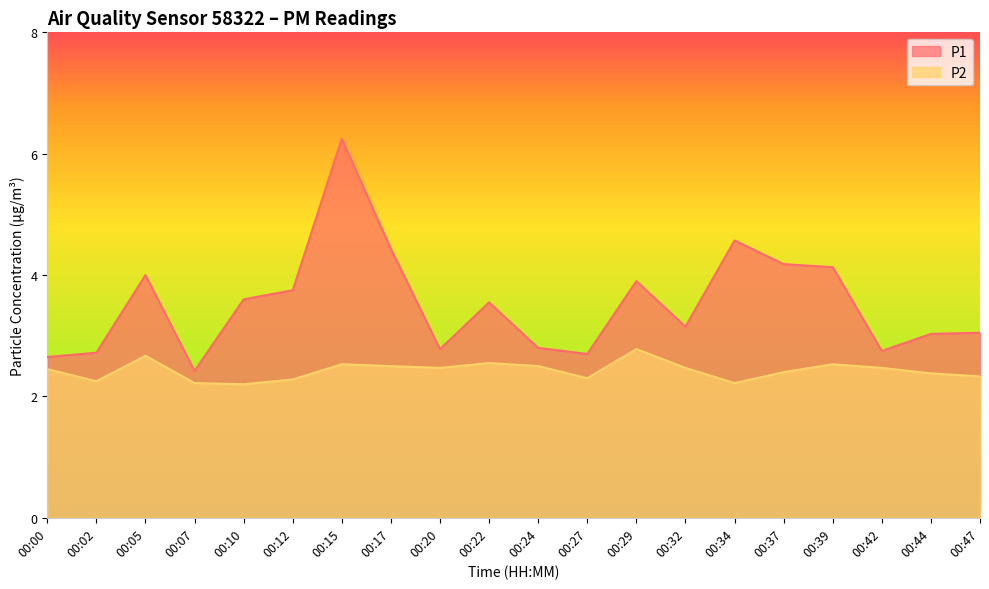

True or false: P2 and P1 cross at least once.

False